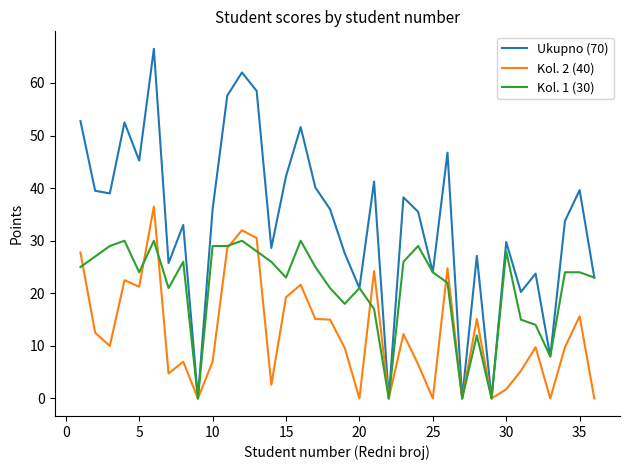

Which series has the largest total across all categories?

Ukupno (70)